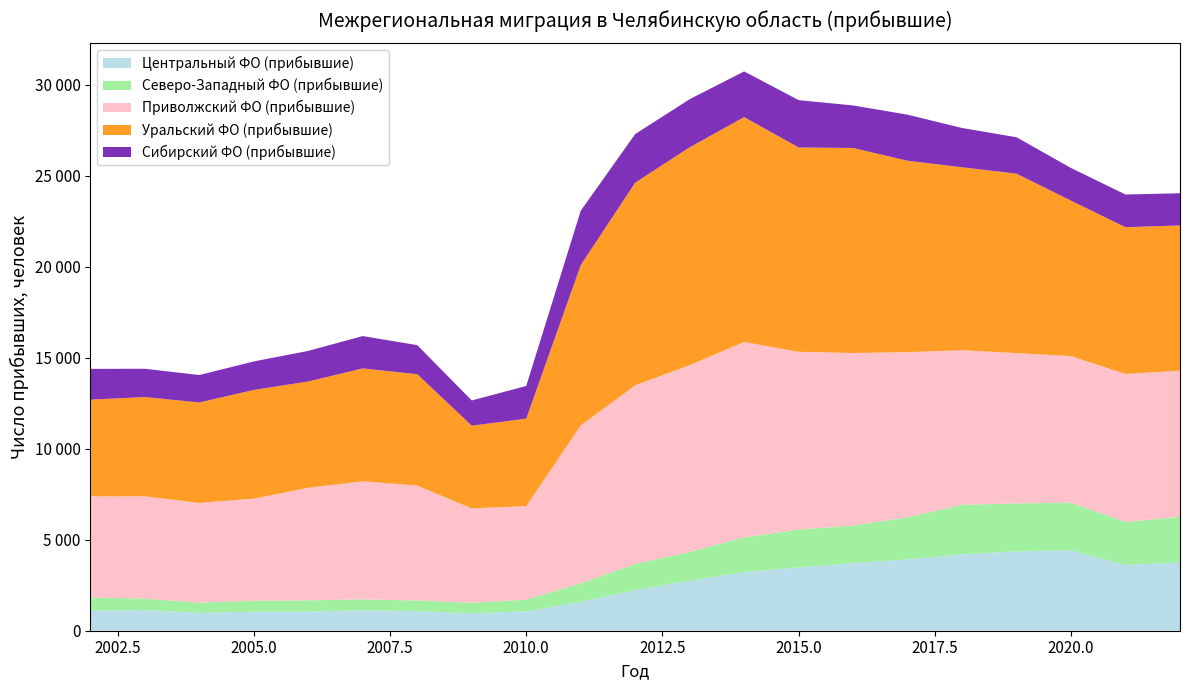

Reading right to left, list all the values displayed in this chart.

Центральный ФО (прибывшие): 3746	3612	4416	4361	4197	3922	3709	3475	3223	2747	2232	1585	1060	956	1074	1125	1043	1044	978	1137	1098
Северо-Западный ФО (прибывшие): 2514	2365	2620	2632	2719	2307	2069	2085	1904	1584	1437	1014	647	579	588	595	626	602	568	625	737
Приволжский ФО (прибывшие): 8026	8128	8049	8261	8489	9074	9478	9763	10735	10259	9812	8675	5137	5184	6310	6489	6185	5608	5478	5620	5545
Уральский ФО (прибывшие): 7977	8060	8538	9851	10053	10512	11261	11222	12351	11964	11132	8807	4804	4544	6117	6200	5838	5972	5514	5453	5314
Сибирский ФО (прибывшие): 1767	1796	1793	2002	2157	2530	2336	2600	2510	2643	2670	2985	1797	1385	1598	1777	1680	1566	1507	1554	1690